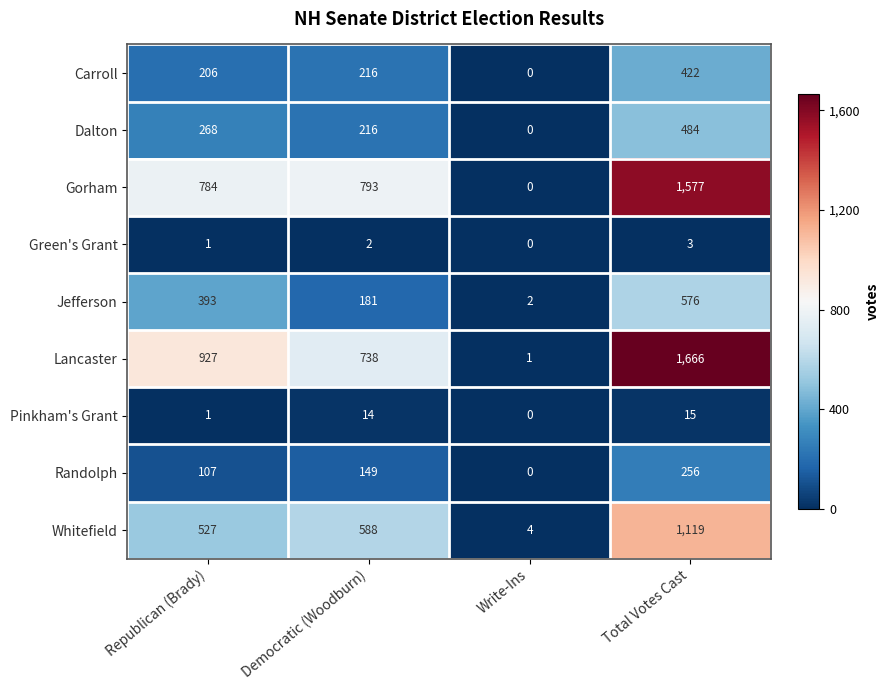

How many Green's Grant values are between 1 and 3?

3